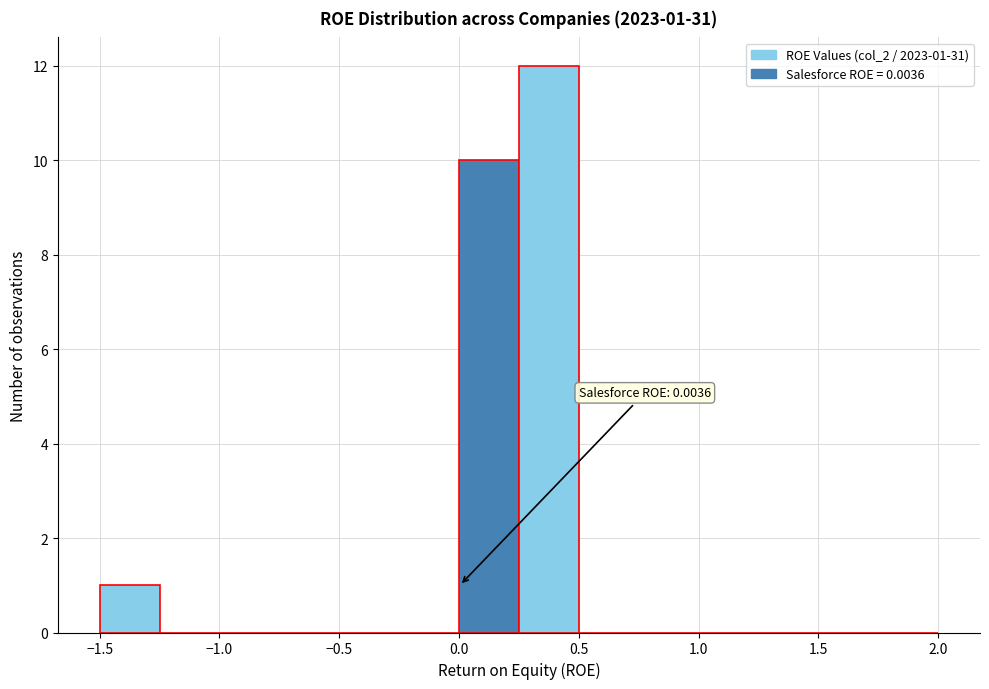

Over which range of the x-axis is the bar tallest?

0.25 to 0.50